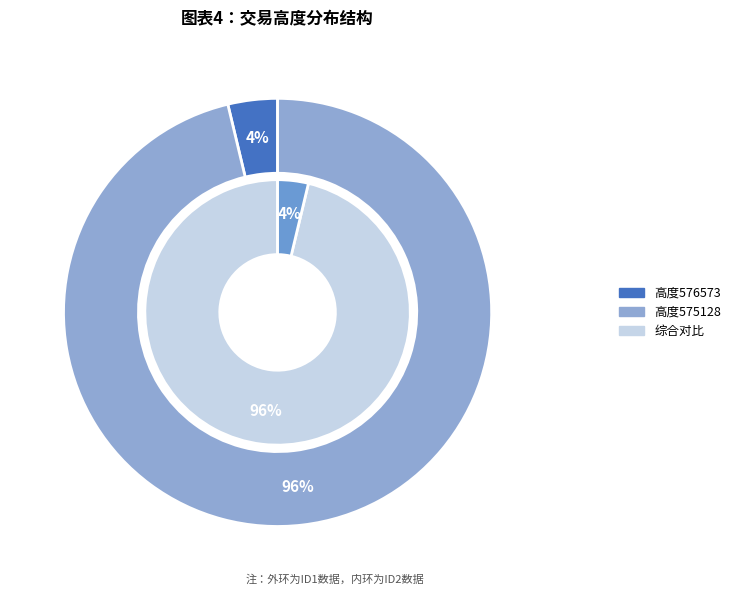

Count the number of slices in the pie.

2